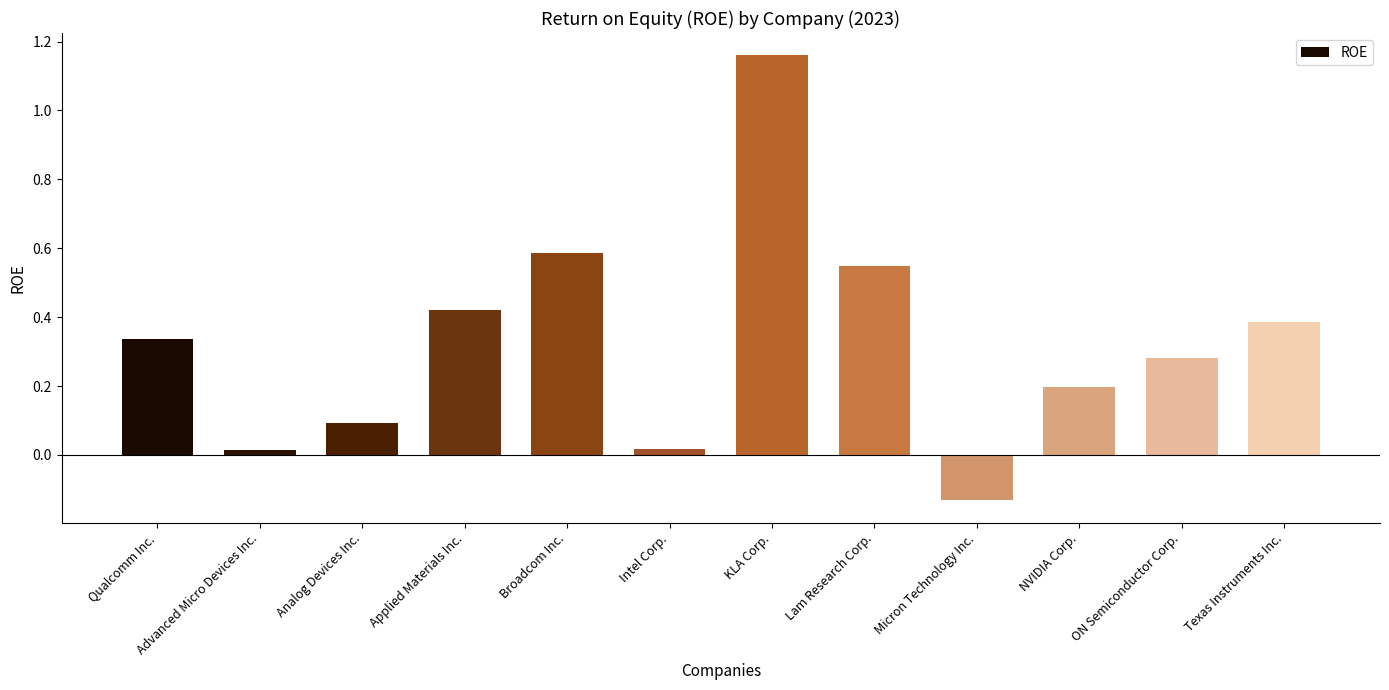

At which category does the chart reach its peak across all series?

KLA Corp.